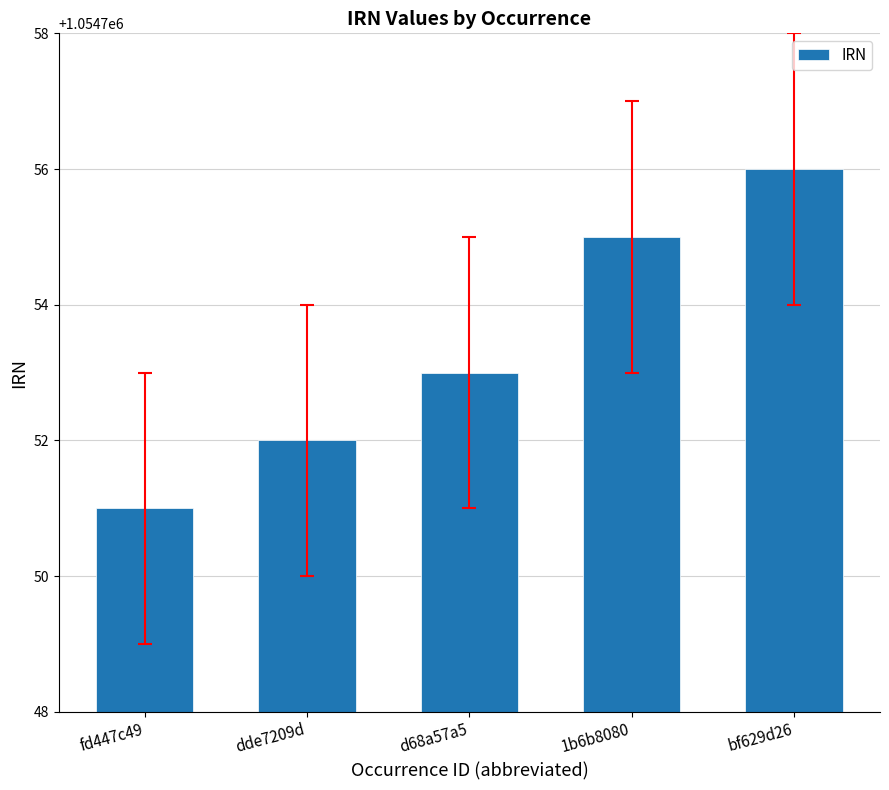

List the labels in order of value, smallest first.

fd447c49, dde7209d, d68a57a5, 1b6b8080, bf629d26